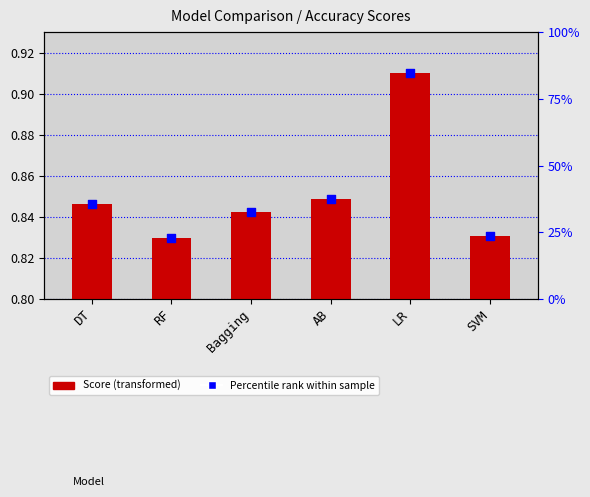

Which series has the largest total across all categories?

Score